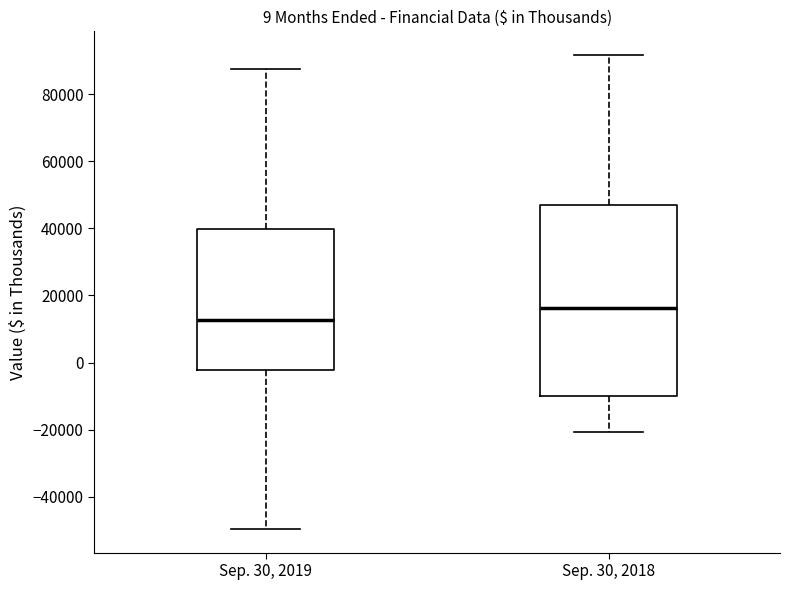

Which box has the highest median line?

Sep. 30, 2018